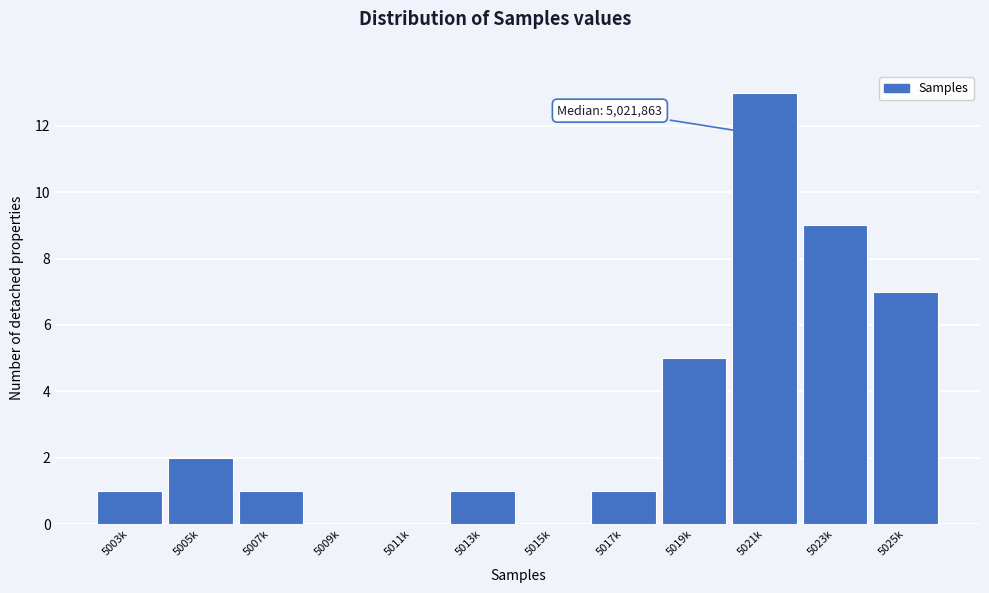

Reading left to right, extract all data points from this chart.

5003k=1	5005k=2	5007k=1	5009k=0	5011k=0	5013k=1	5015k=0	5017k=1	5019k=5	5021k=13	5023k=9	5025k=7